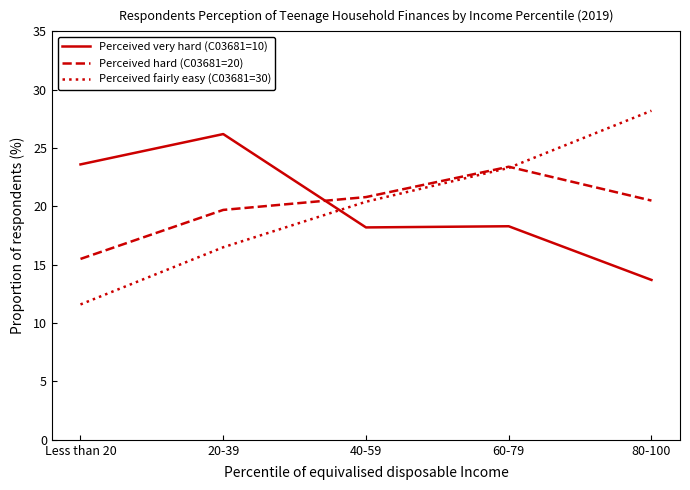

What is the total value across all series at 20-39?

62.4